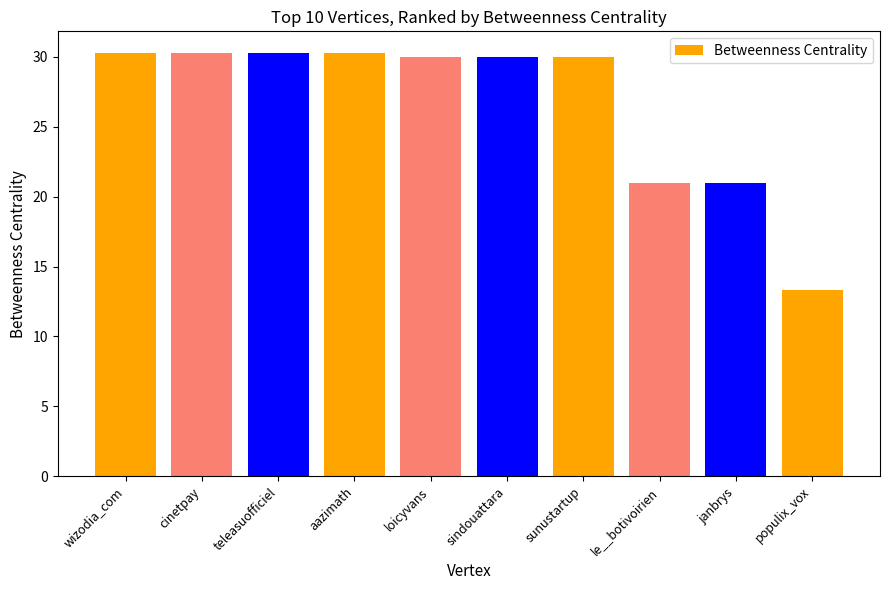

Which category has the lowest value across all series?

populix_vox